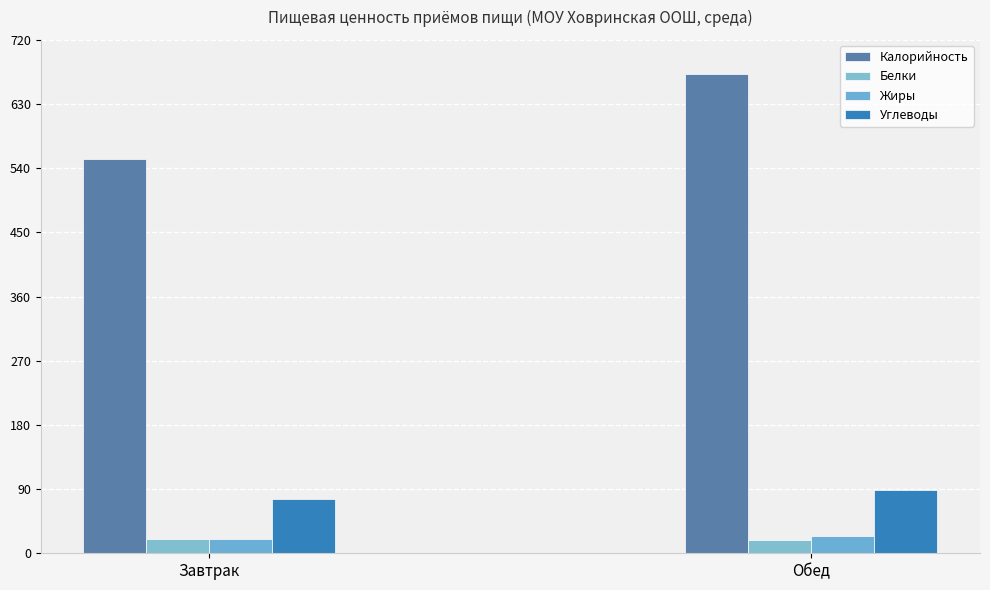

Does the chart contain stacked bars?

No